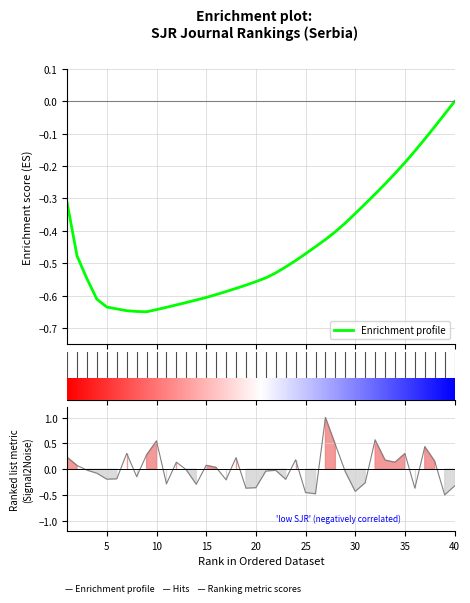

True or false: Enrichment profile has more than 1 points higher than both neighbors.

False